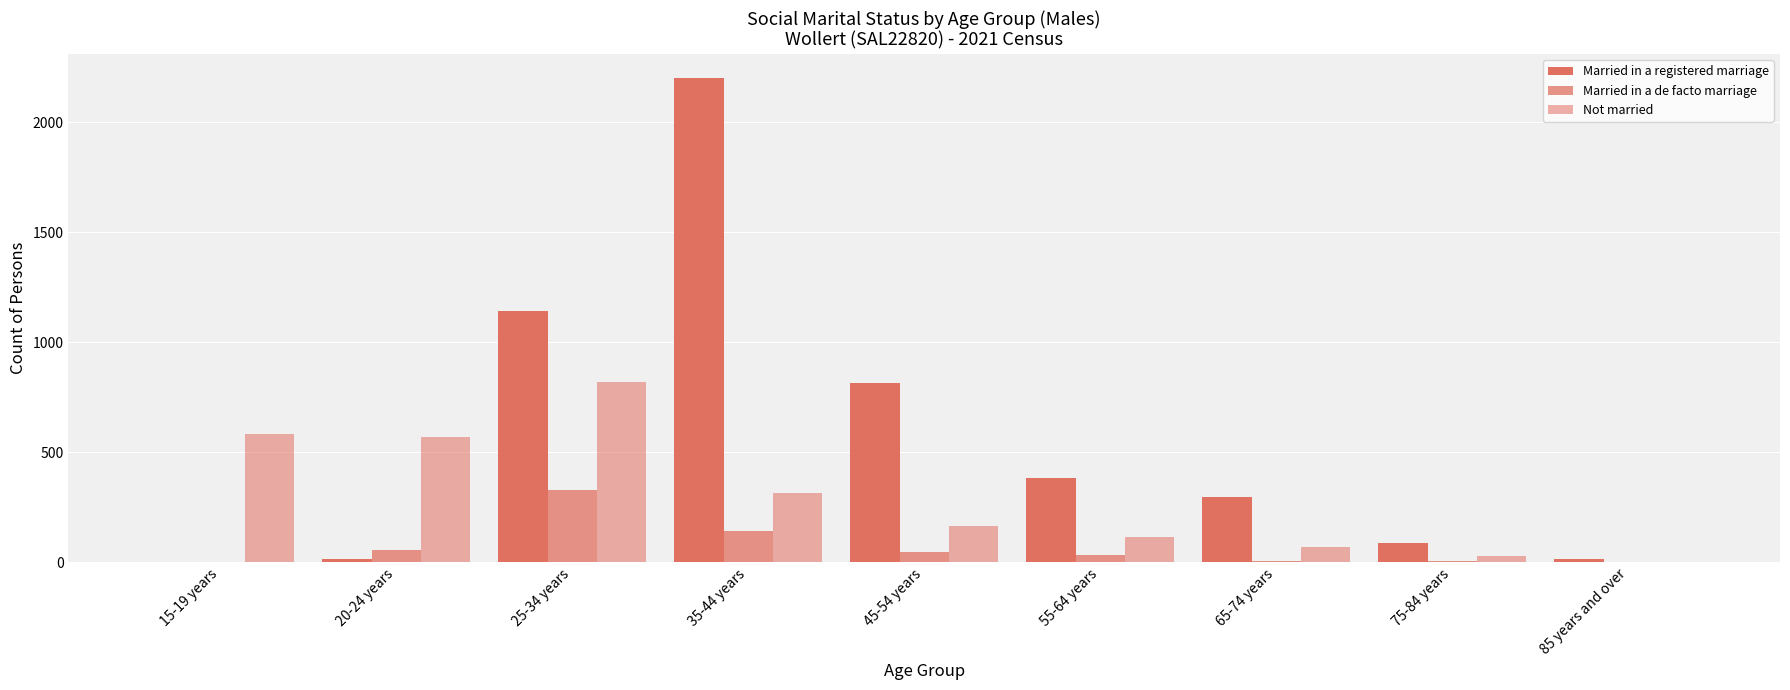

Does the chart contain stacked bars?

No